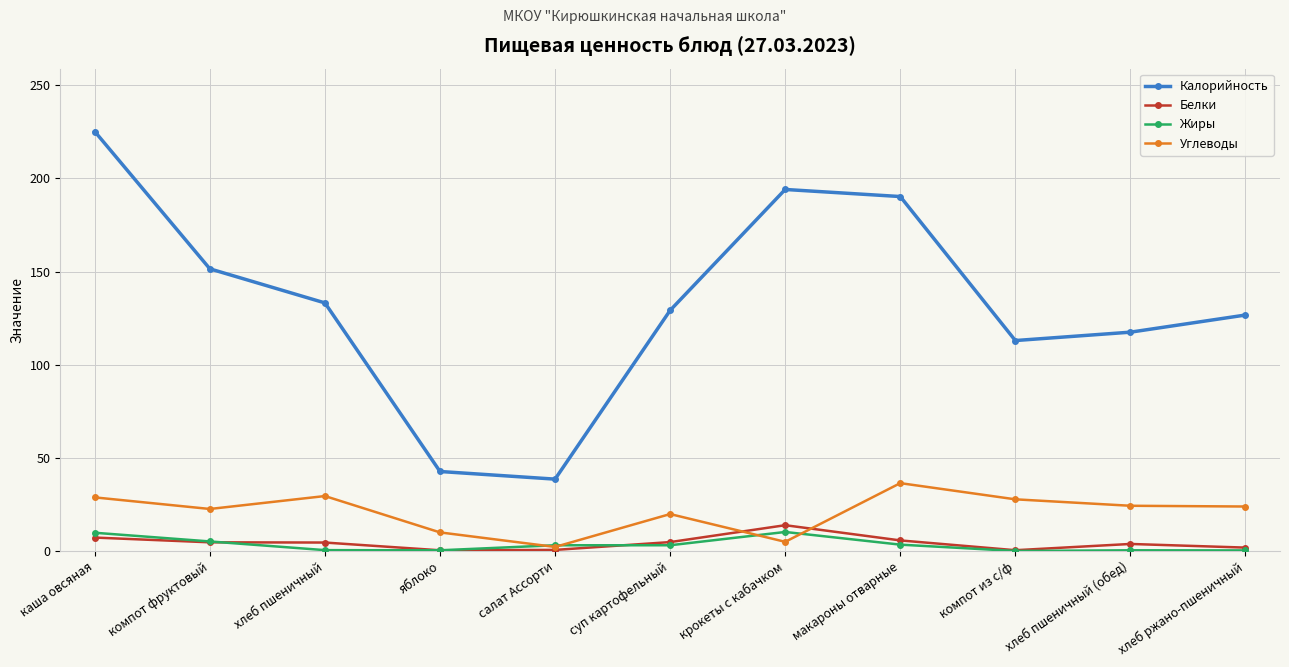

What is the sum of all Углеводы values?

230.3